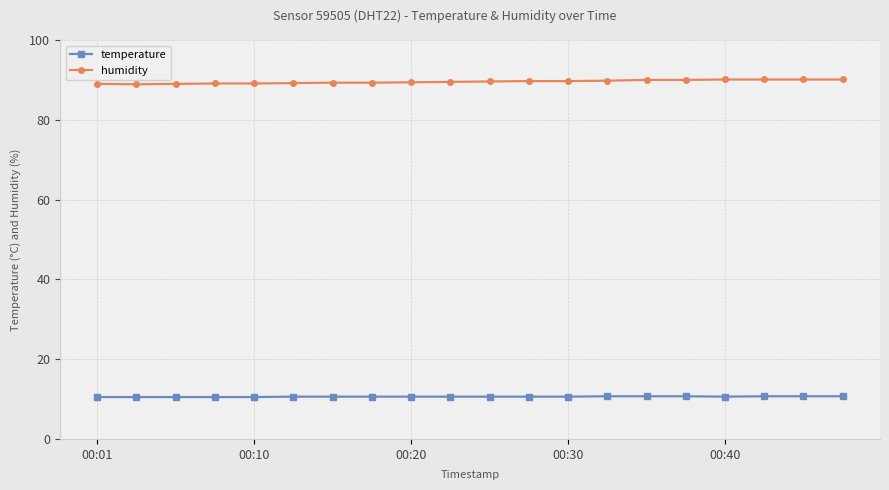

Rank the series by their average value, from highest to lowest.

humidity, temperature